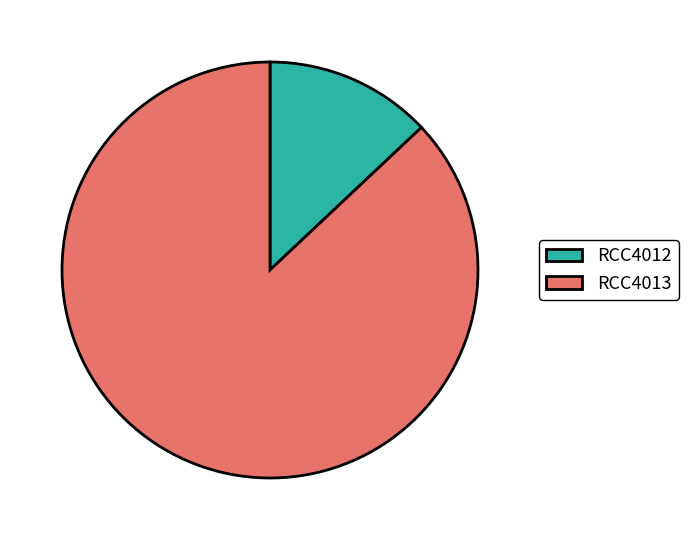

Is the sum of RCC4013 and RCC4012 greater than half?

Yes